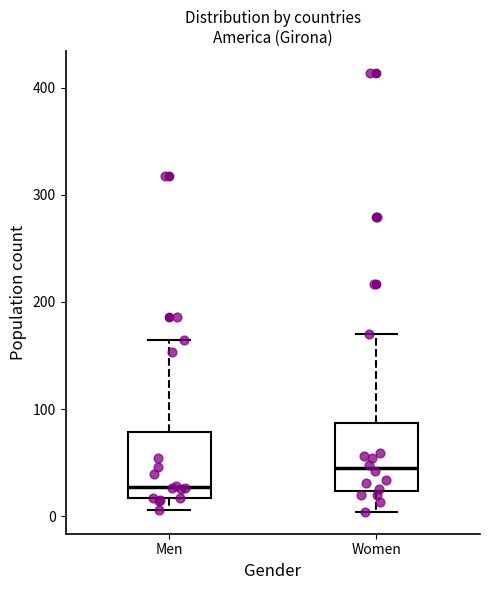

Reading left to right, read every box against the y-axis: the position of its median line, the range the box covers, and the ends of its whiskers. The values are not printed on the chart, so give them approximately, as read against the axis.

Men: median 30, box 20 to 80, whiskers 10 to 160
Women: median 50, box 20 to 90, whiskers 0 to 170